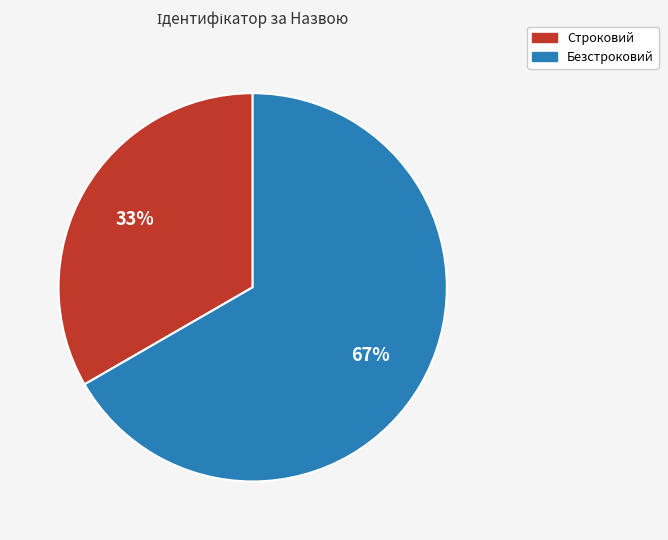

To the nearest percent, what is the average slice percentage?

50%